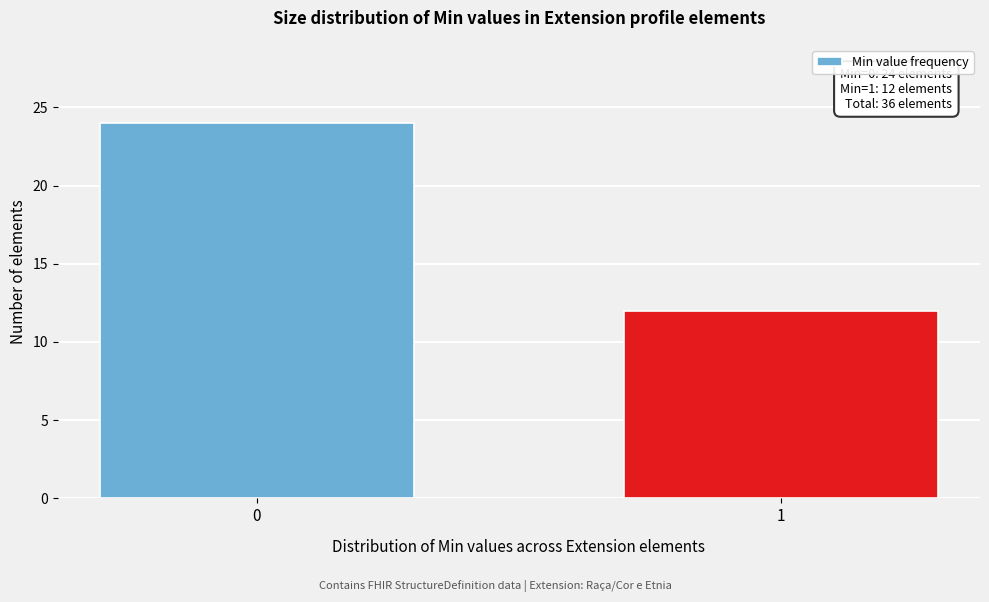

Reading left to right, extract all data points from this chart.

24	12